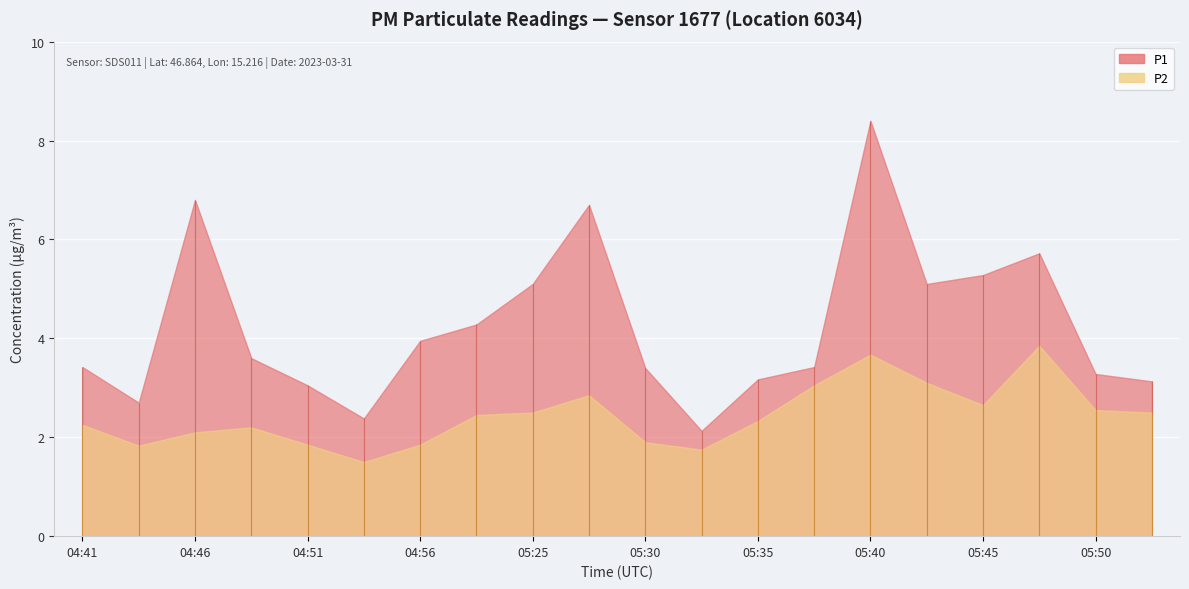

Read the P2 value at 05:37.

3.0